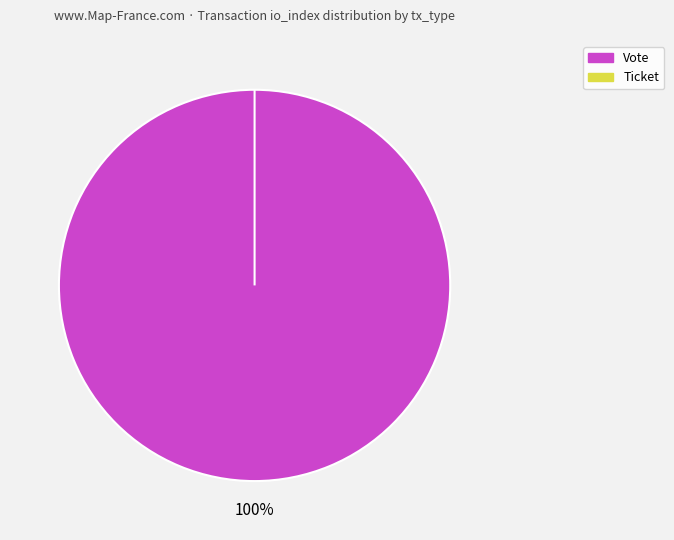

To the nearest percent, what is the combined percentage of Ticket and Vote?

100%